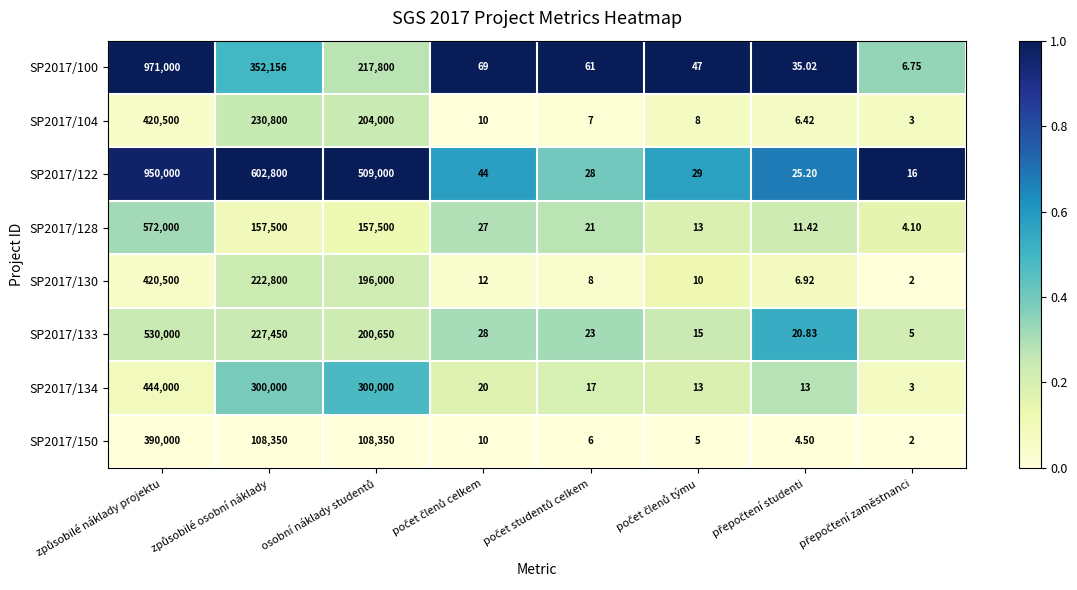

How many values in the SP2017/133 series are below 28?

4